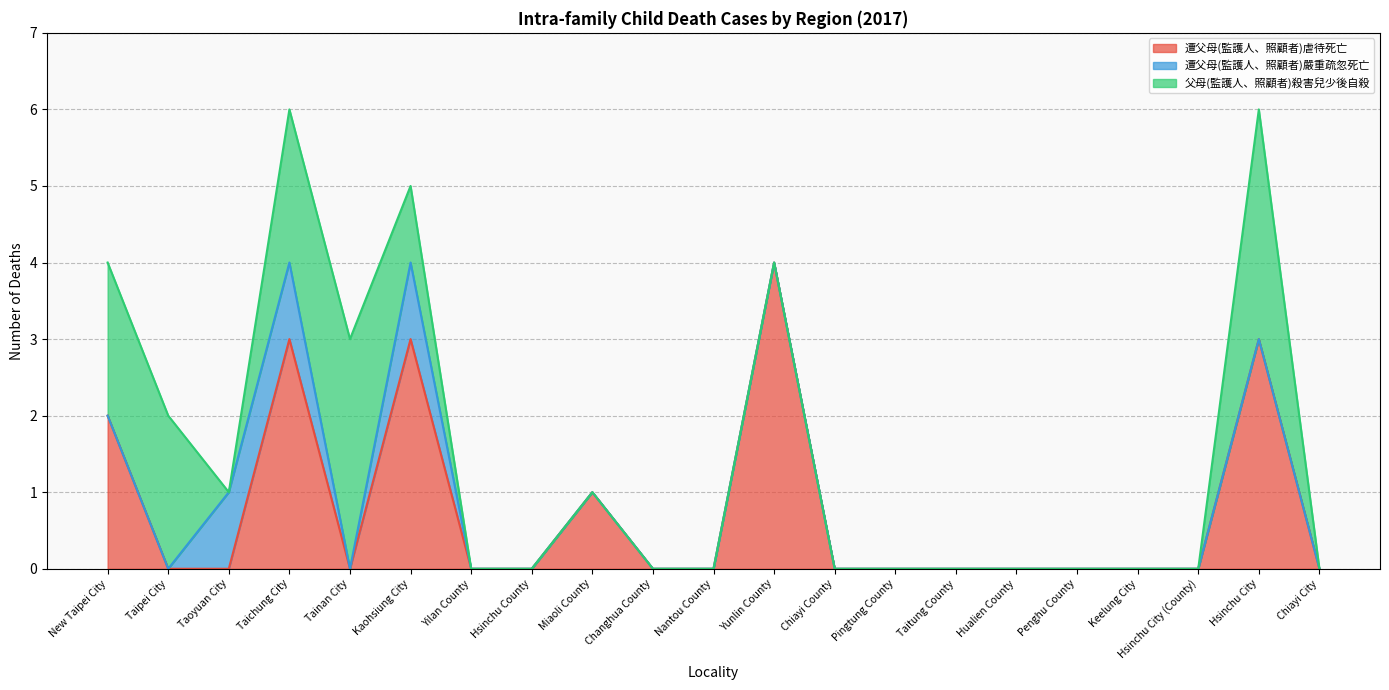

What is the difference between the maximum and minimum values in the 遭父母(監護人、照顧者)虐待死亡 series?

4